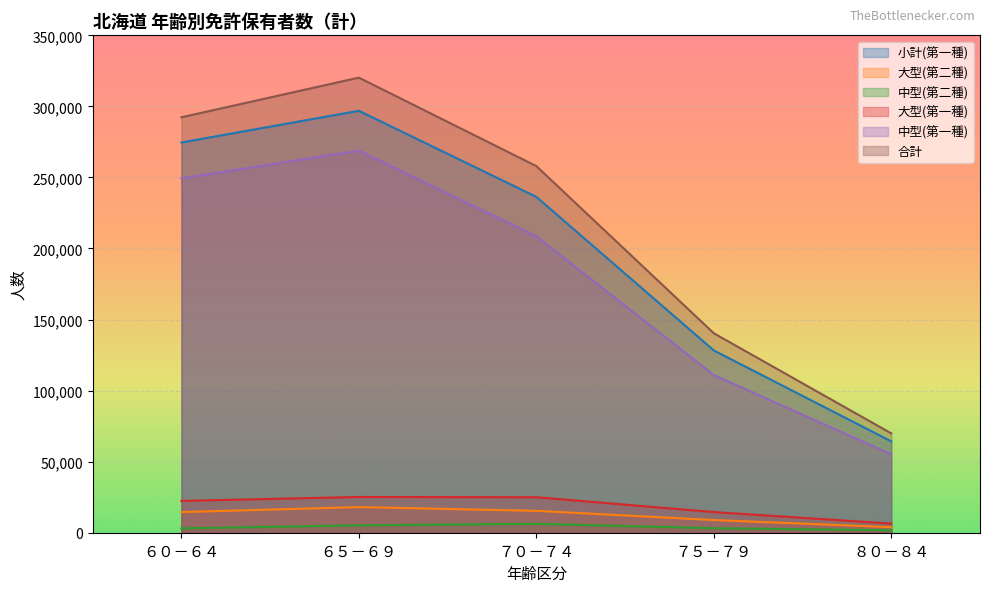

True or false: 合計 and 中型(第二種) intersect in this chart.

False